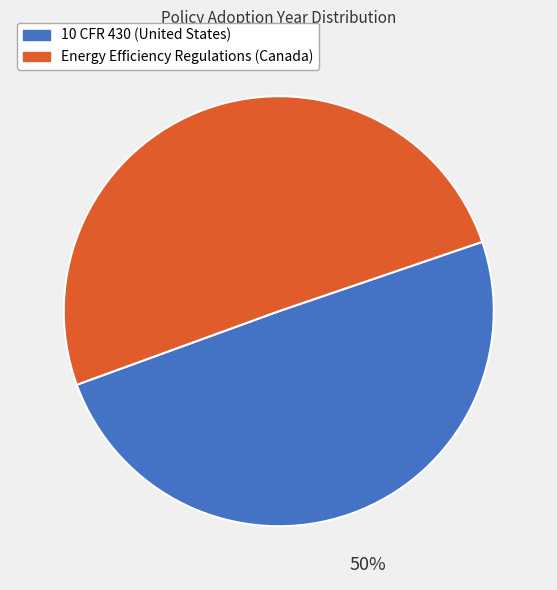

To the nearest percent, what is the average slice percentage?

50%